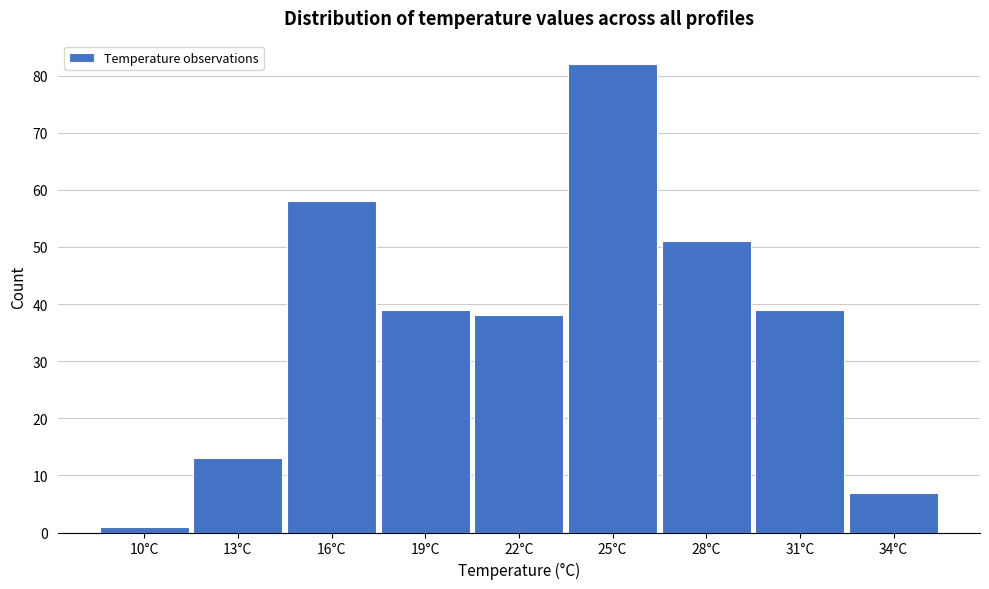

Reading left to right, what are all the values shown in this chart?

1	13	58	39	38	82	51	39	7